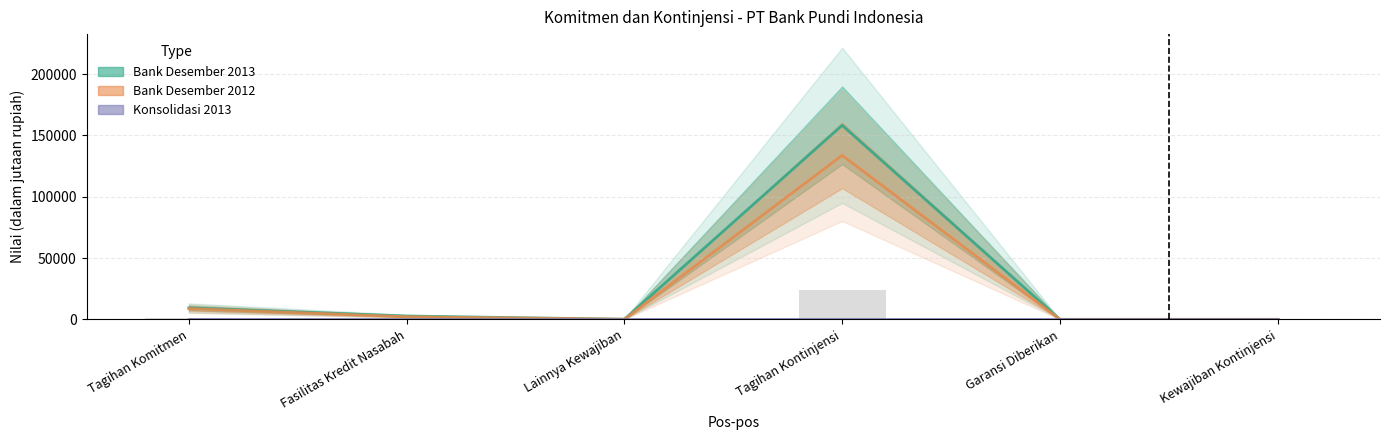

What is the highest value of the Bank Desember 2013 series?

158201